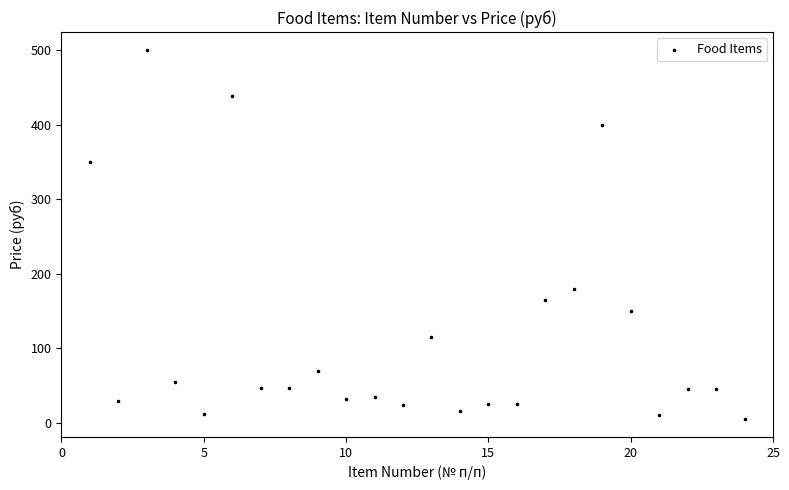

What is the range of Y values (max minus min)?

494.5